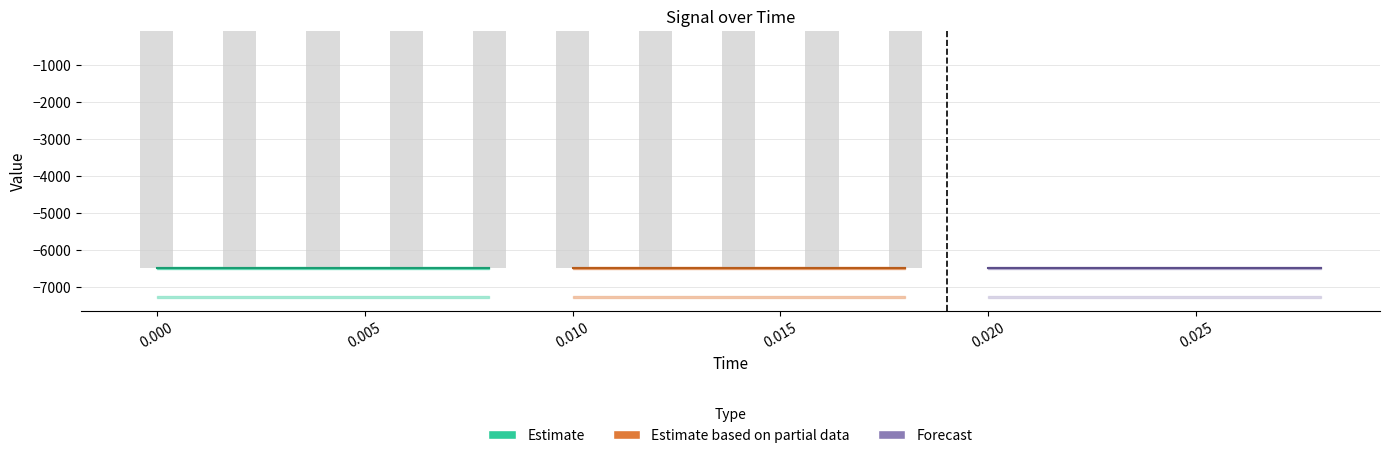

Is it true that error equals 757.7 at 0.01?

True